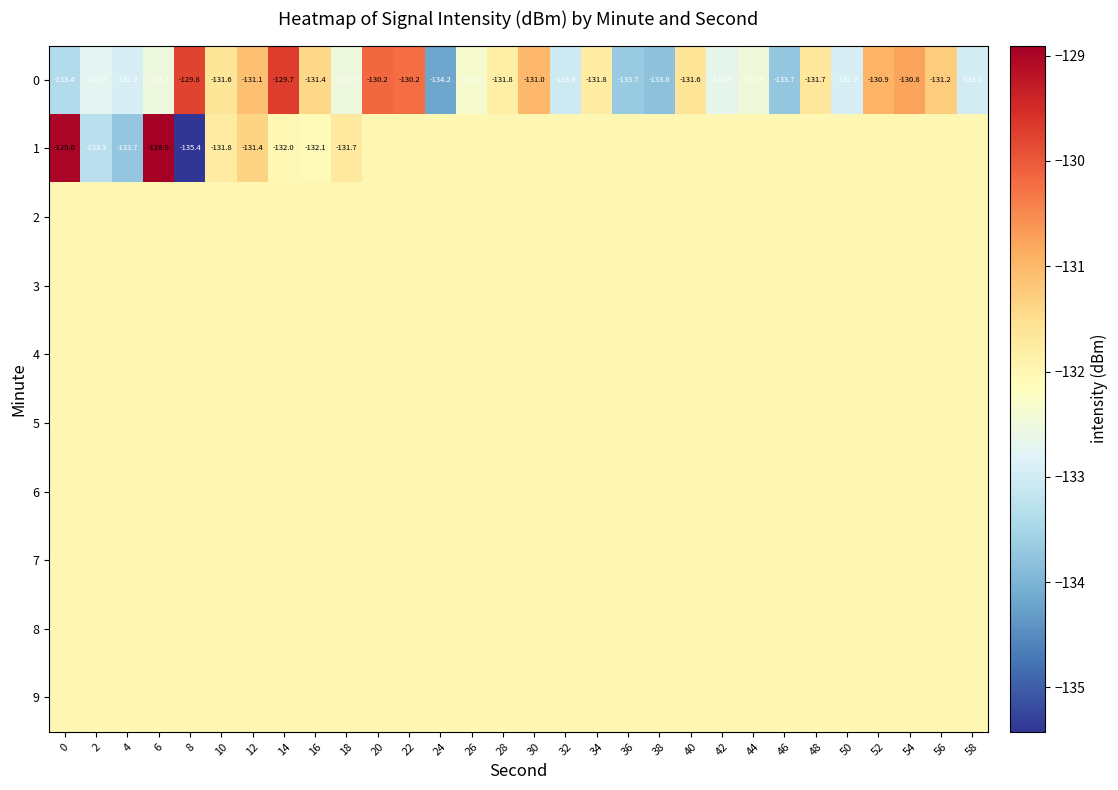

Is the value of 7 at 12 greater than the value of 1 at 36?

No